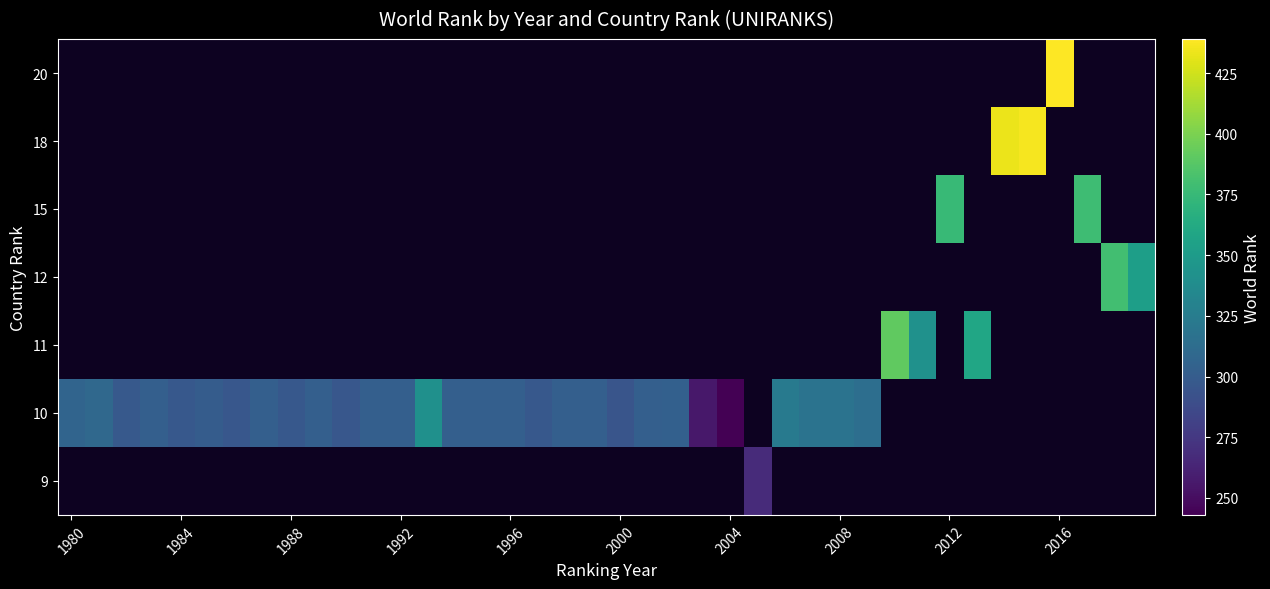

List the series in order of their peak value, lowest first.

9, 10, 11, 12, 15, 18, 20